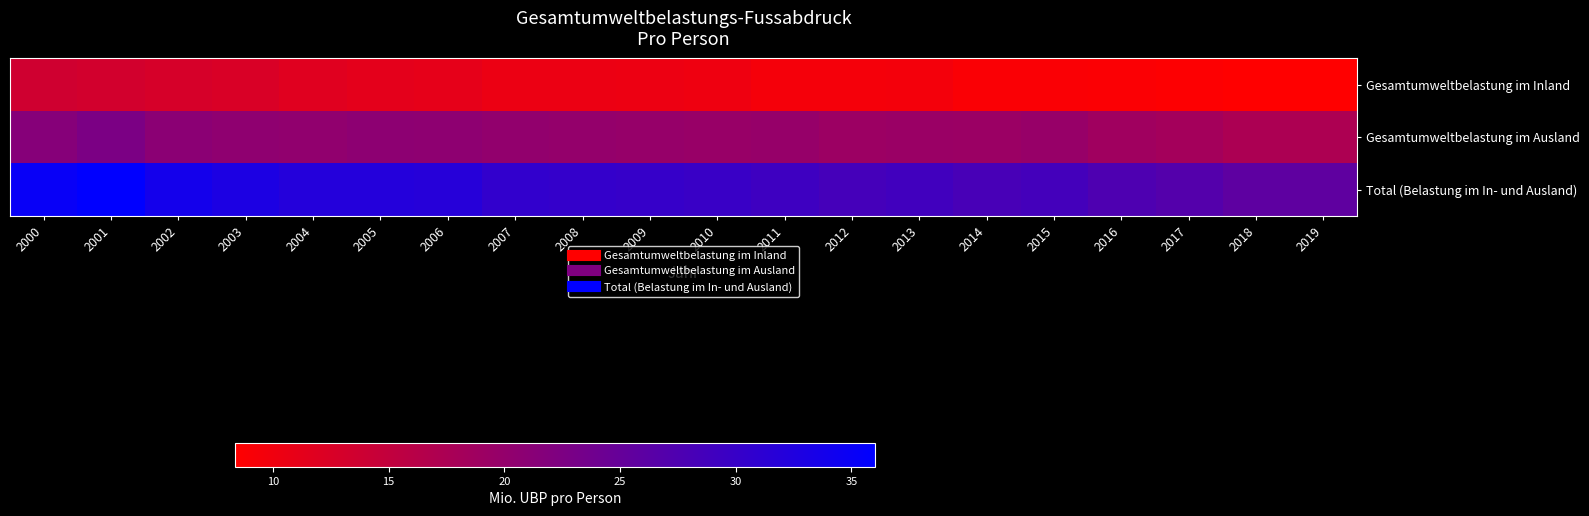

Reading left to right, list all the values displayed in this chart.

Gesamtumweltbelastung im Inland: 2000=13.6	2001=13.3	2002=12.8	2003=12.5	2004=11.8	2005=11.3	2006=11.1	2007=10.5	2008=10.4	2009=10.3	2010=10.2	2011=9.5	2012=9.5	2013=9.6	2014=9.0	2015=9.0	2016=8.9	2017=8.6	2018=8.4	2019=8.4
Gesamtumweltbelastung im Ausland: 2000=21.5	2001=22.7	2002=21.0	2003=20.5	2004=20.3	2005=20.7	2006=20.7	2007=20.2	2008=19.9	2009=19.8	2010=19.6	2011=19.8	2012=19.1	2013=19.4	2014=19.2	2015=19.6	2016=18.7	2017=18.3	2018=17.4	2019=17.3
Total (Belastung im In- und Ausland): 2000=35.1	2001=36.0	2002=33.8	2003=33.0	2004=32.1	2005=32.1	2006=31.8	2007=30.6	2008=30.4	2009=30.1	2010=29.8	2011=29.3	2012=28.5	2013=29.0	2014=28.2	2015=28.6	2016=27.6	2017=26.9	2018=25.8	2019=25.7